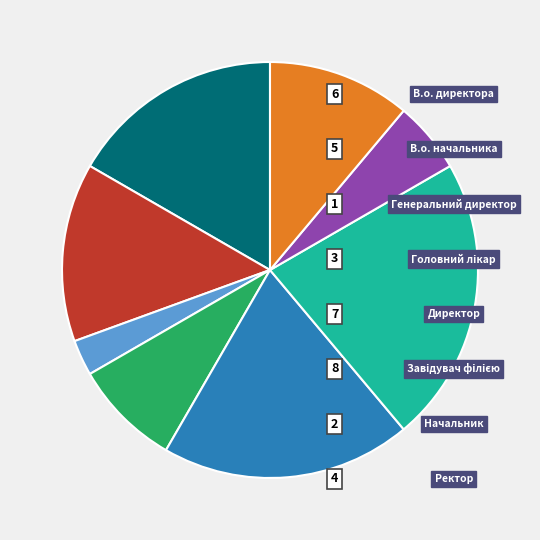

Does any single category account for the majority?

No